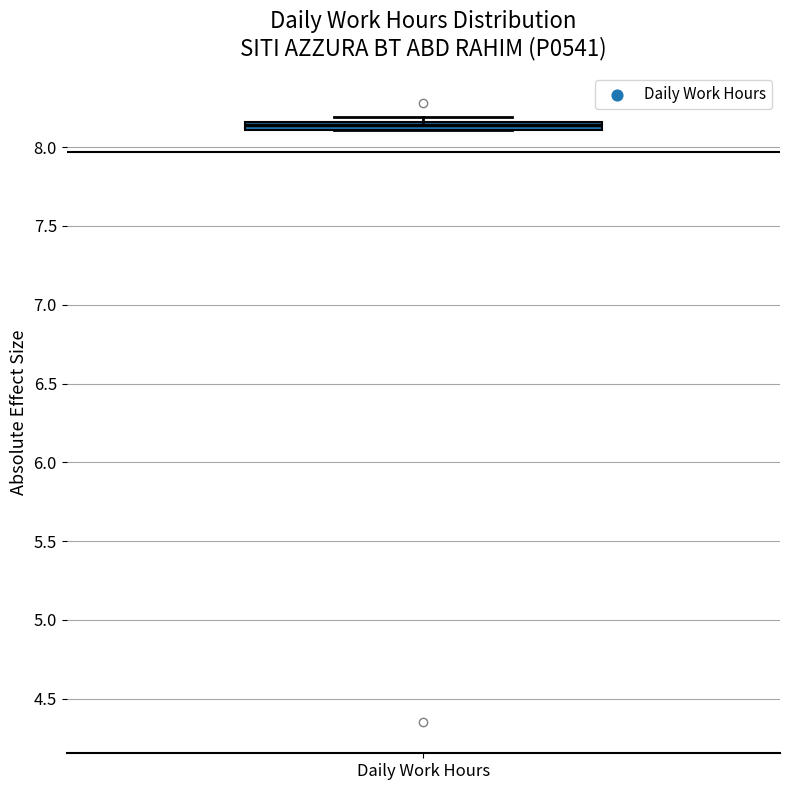

Where is the upper edge of the box for Daily Work Hours on the y-axis? The values are not printed on the chart, so give them approximately, as read against the axis.

8.15